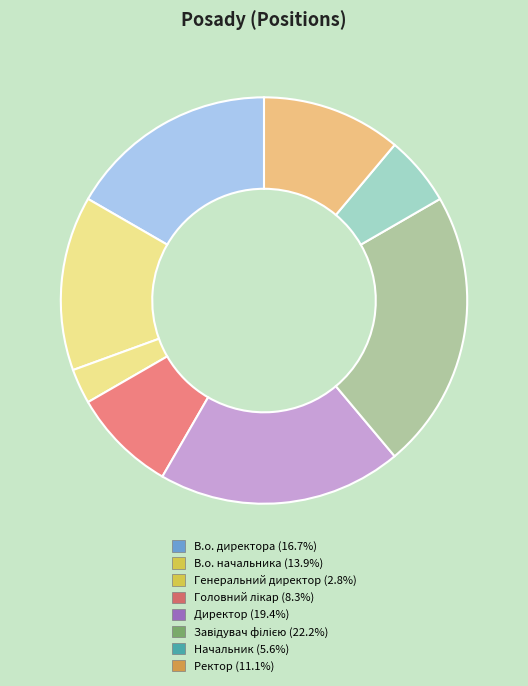

What portion of the pie excludes Генеральний директор?

97.2%